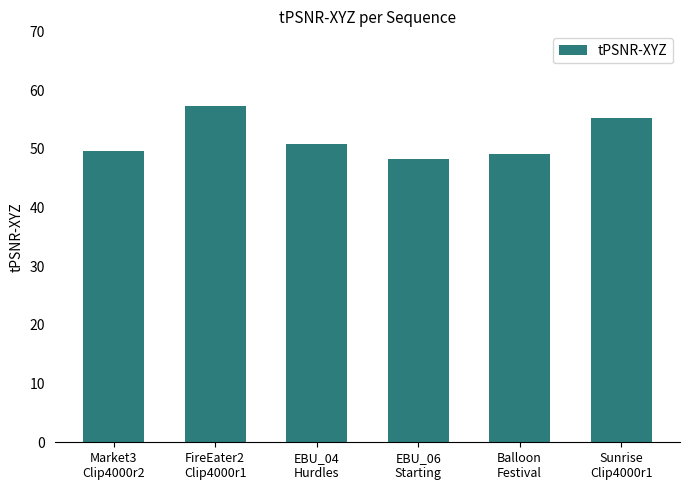

What is the sum of all values?

310.3